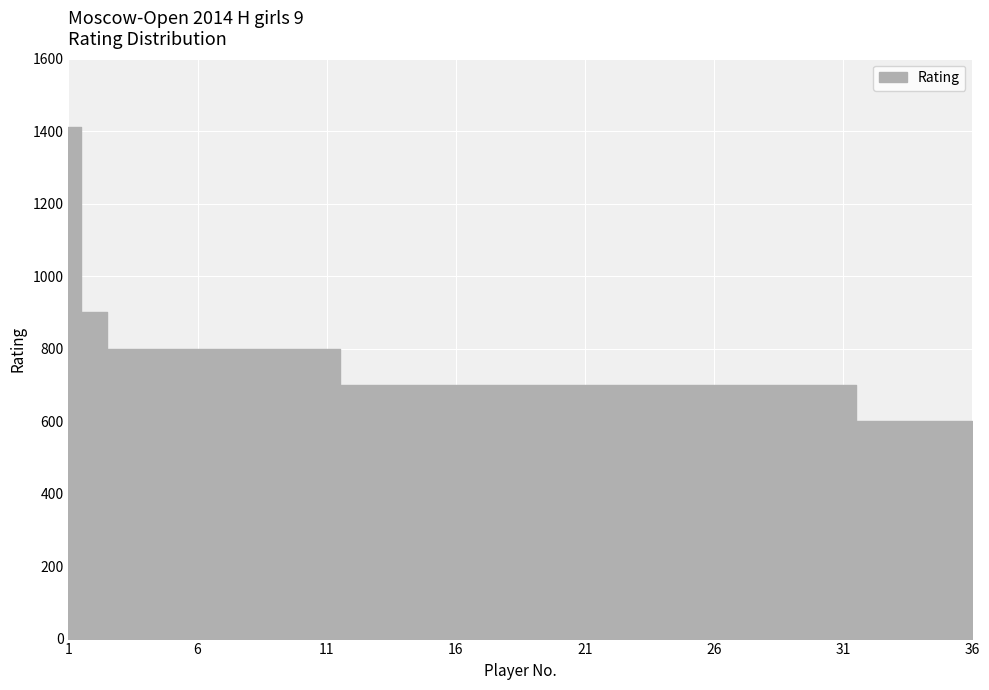

What is the change in value from 28 to 34?

-100